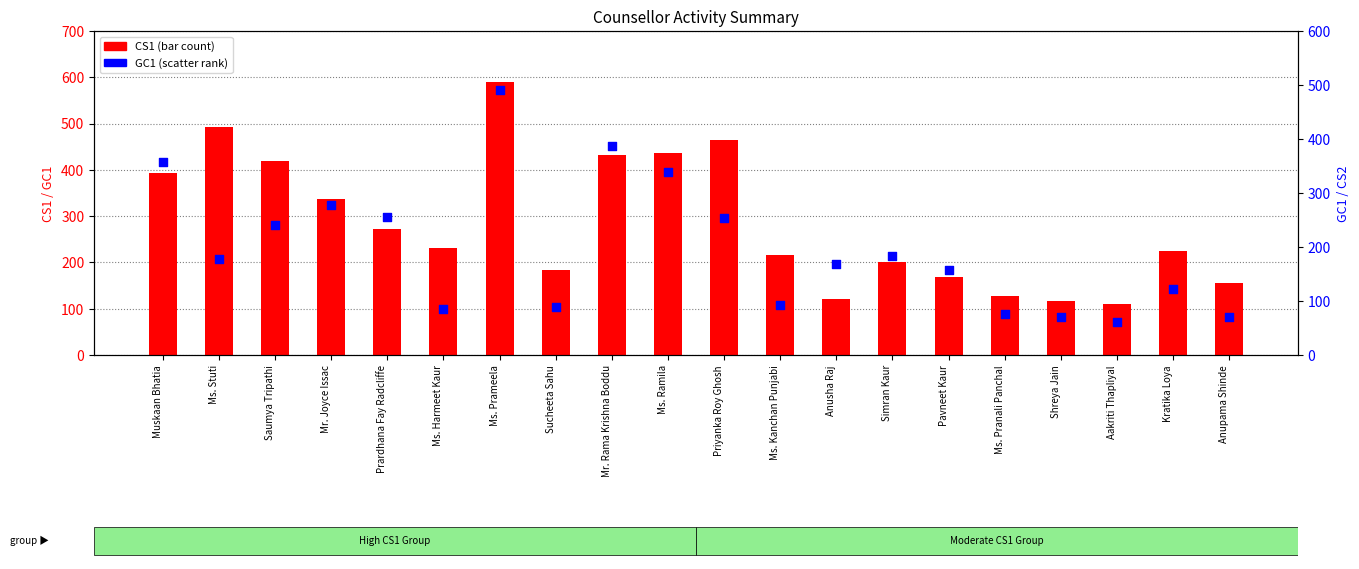

Which series contains the highest Y value?

CS1 (count)